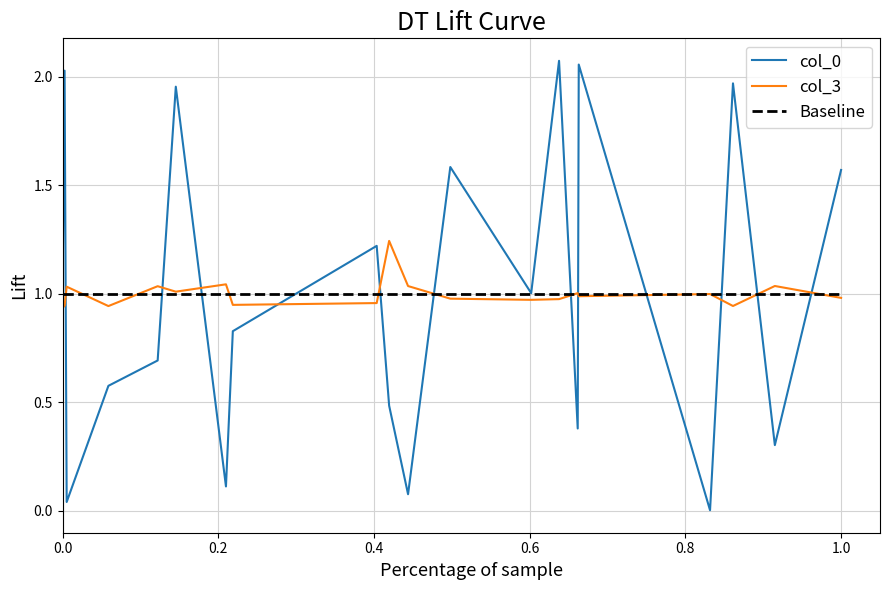

List the series in order of their peak value, highest first.

col_0, col_3, Baseline